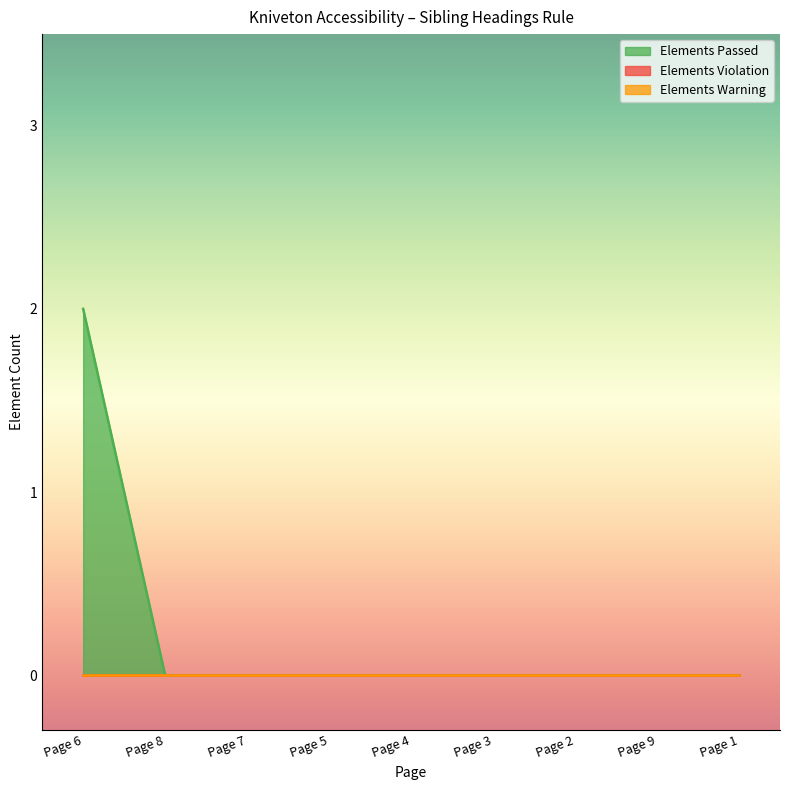

True or false: Elements Violation and Elements Passed cross at least once.

False